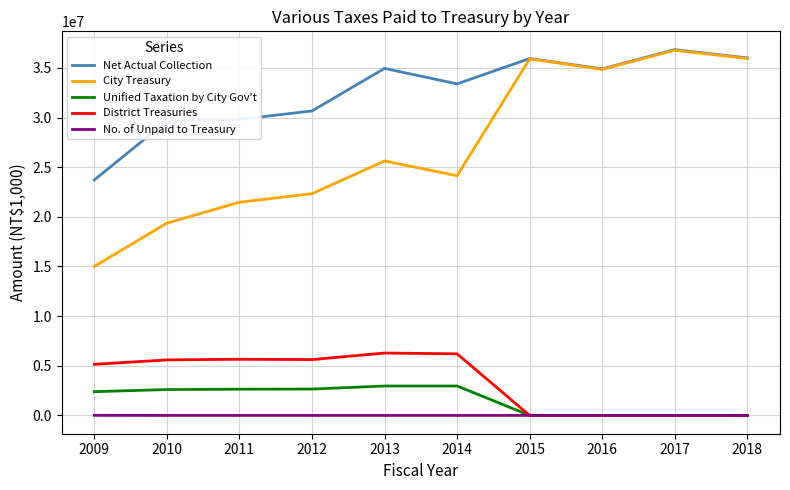

What is the average value of the City Treasury series?

27139286